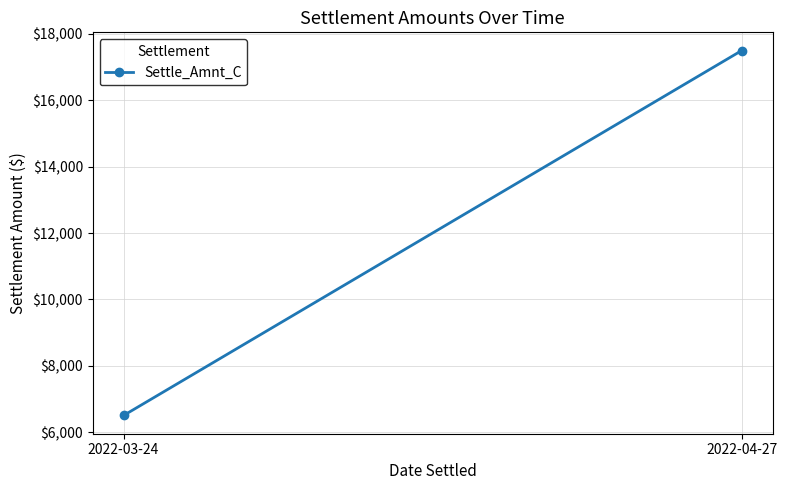

How many data points are less than 17500?

1